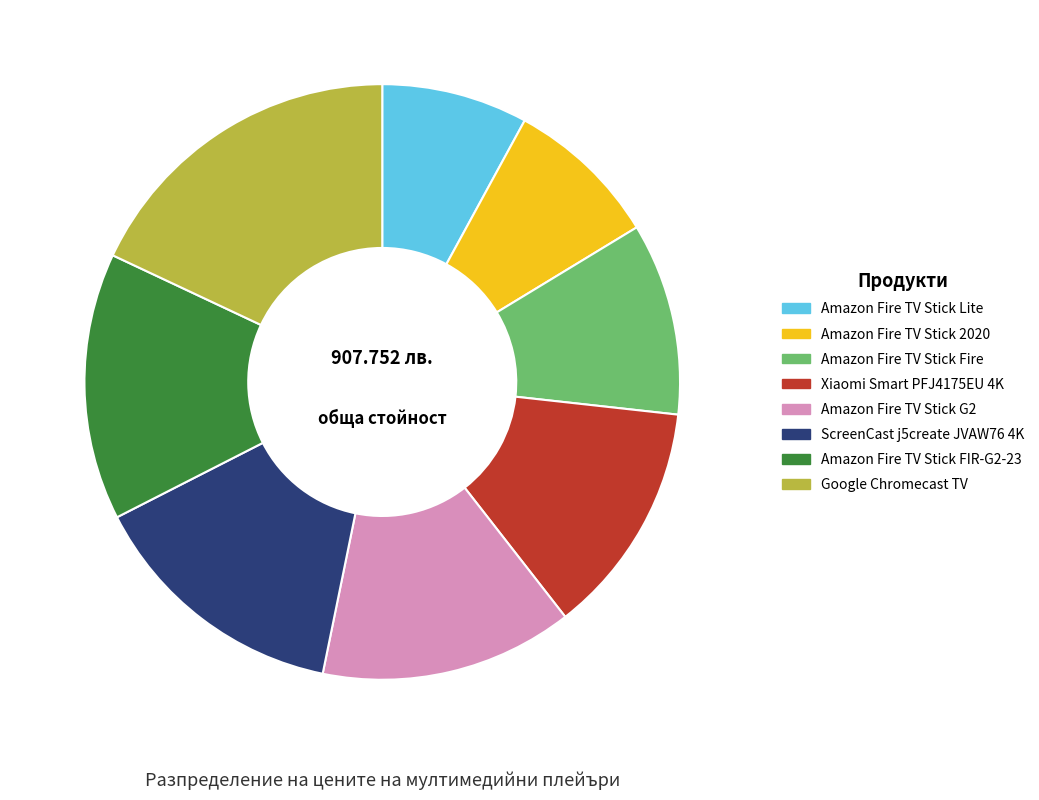

What is the largest slice in the pie chart?

Google Chromecast TV